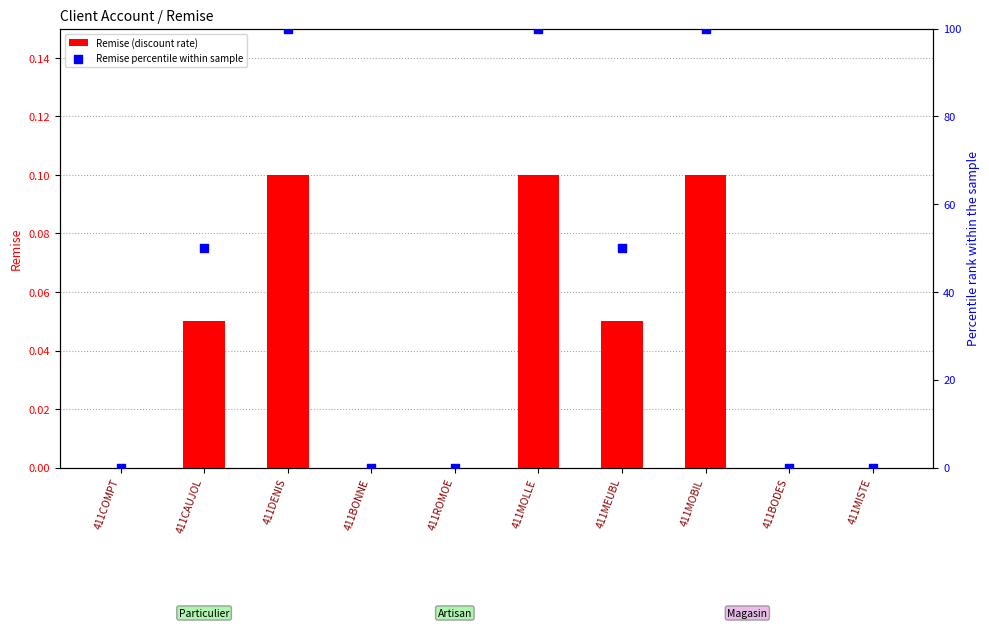

What are all the series names shown in the legend?

Remise (discount rate), Remise percentile within sample